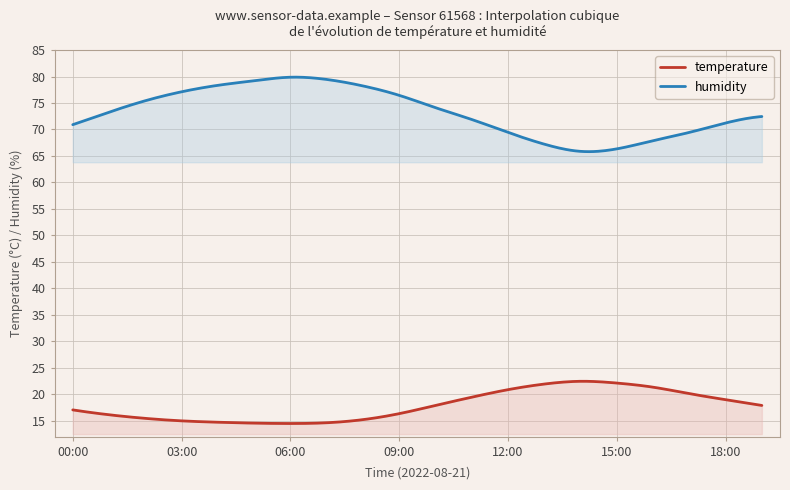

Is the value of temperature at 14:00 greater than the value of humidity at 19:00?

No